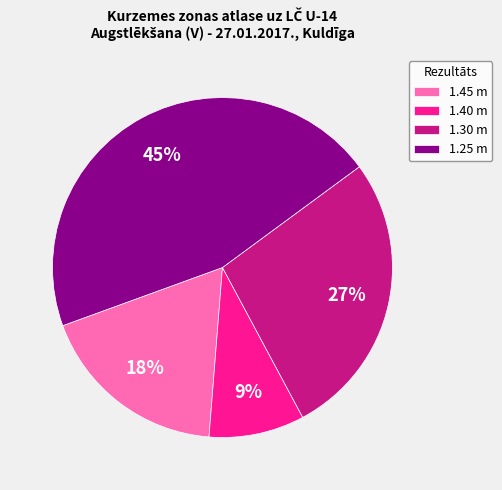

The 1.25 m slice represents 53% of the pie. True or false?

False